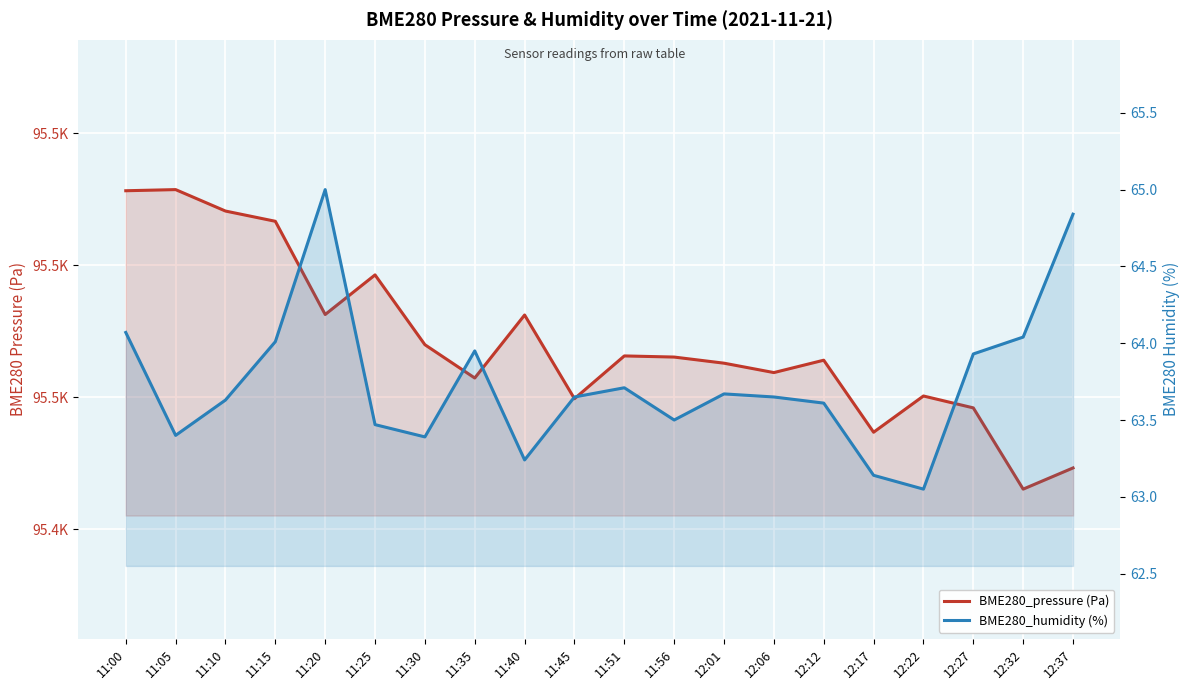

What is the difference between the BME280_pressure (Pa) values at 12:32 and 11:05?

113.5